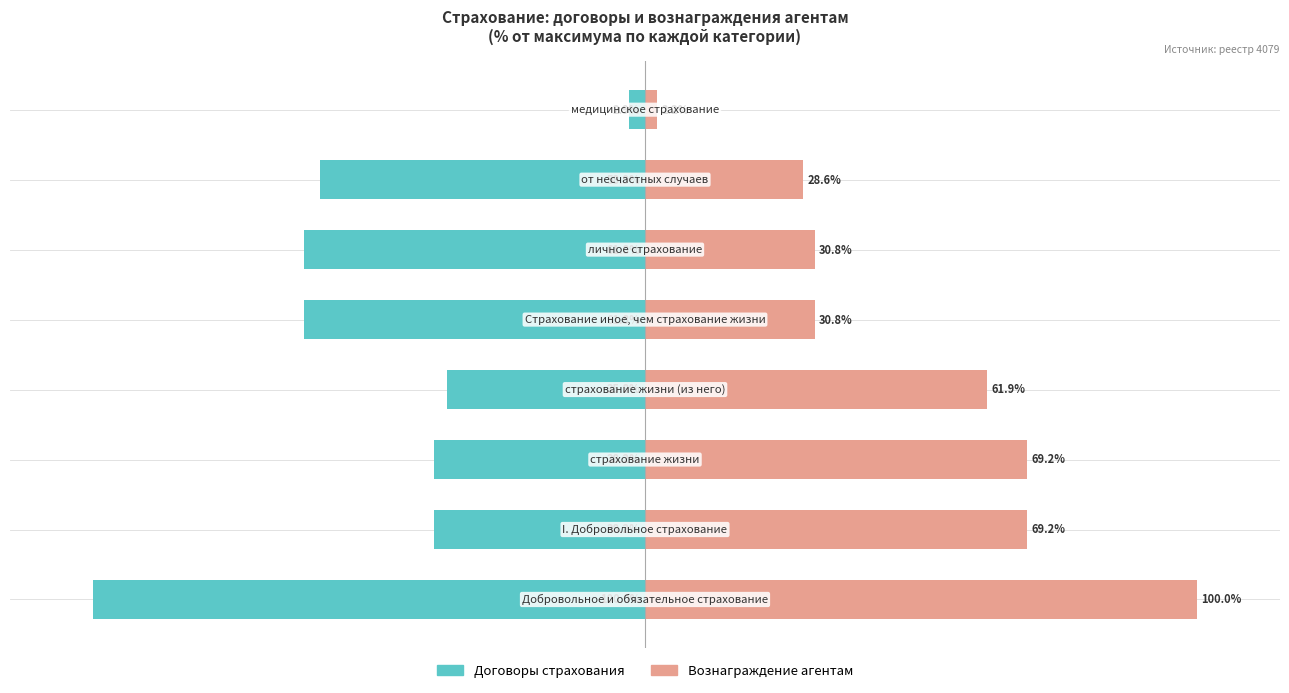

What is the total value across all series at 4?

-31.0